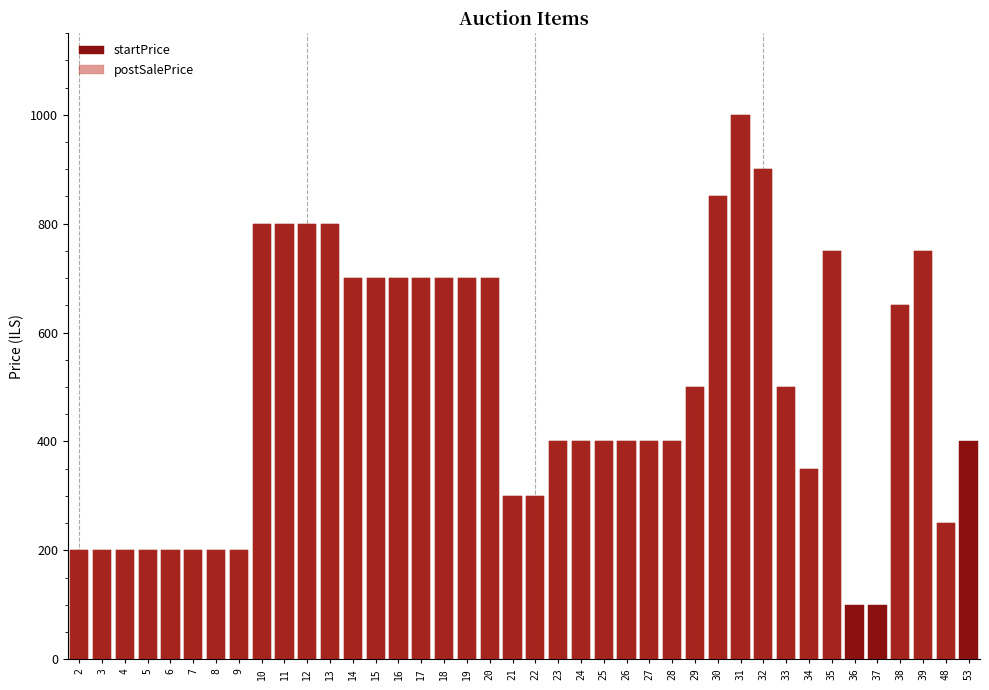

Between 28 and 35, which is larger?

35